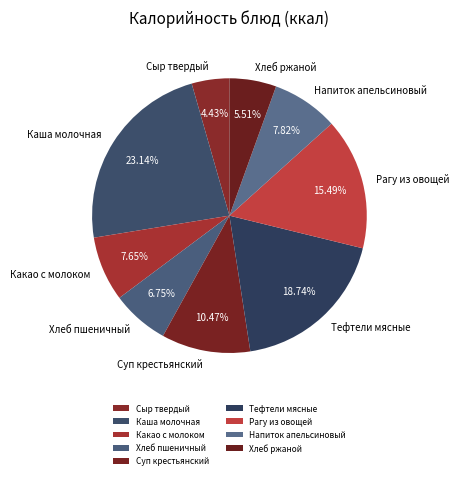

To the nearest percent, what portion does Тефтели мясные represent?

19%